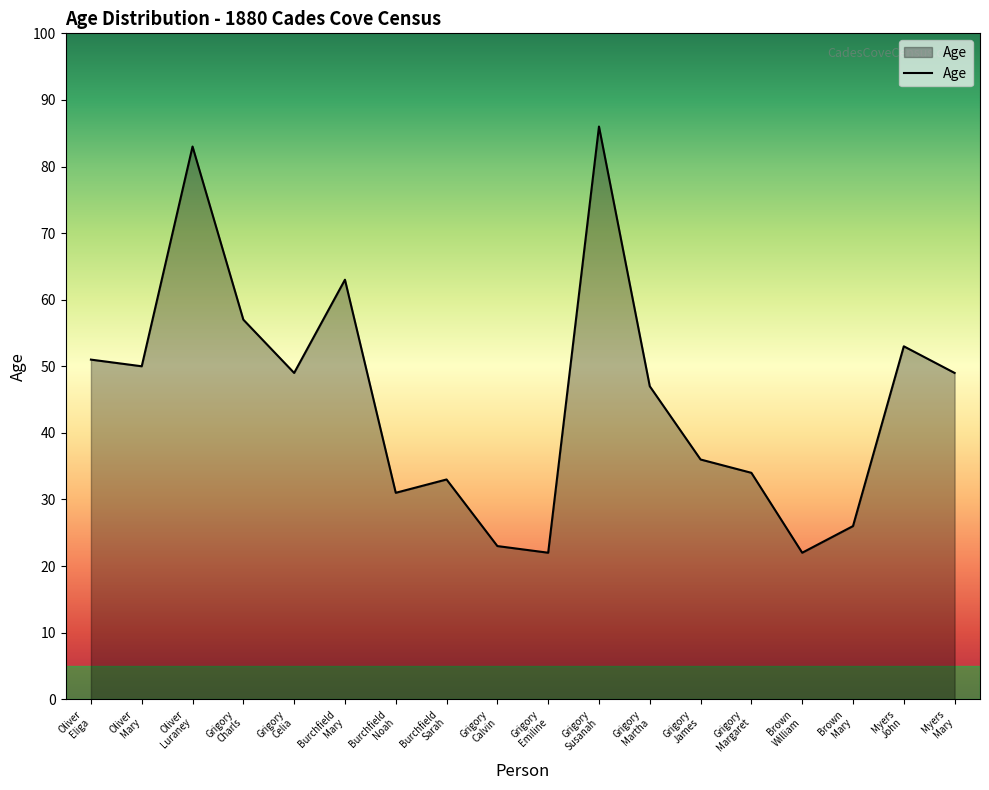

Where is the first local minimum?

Oliver
Mary